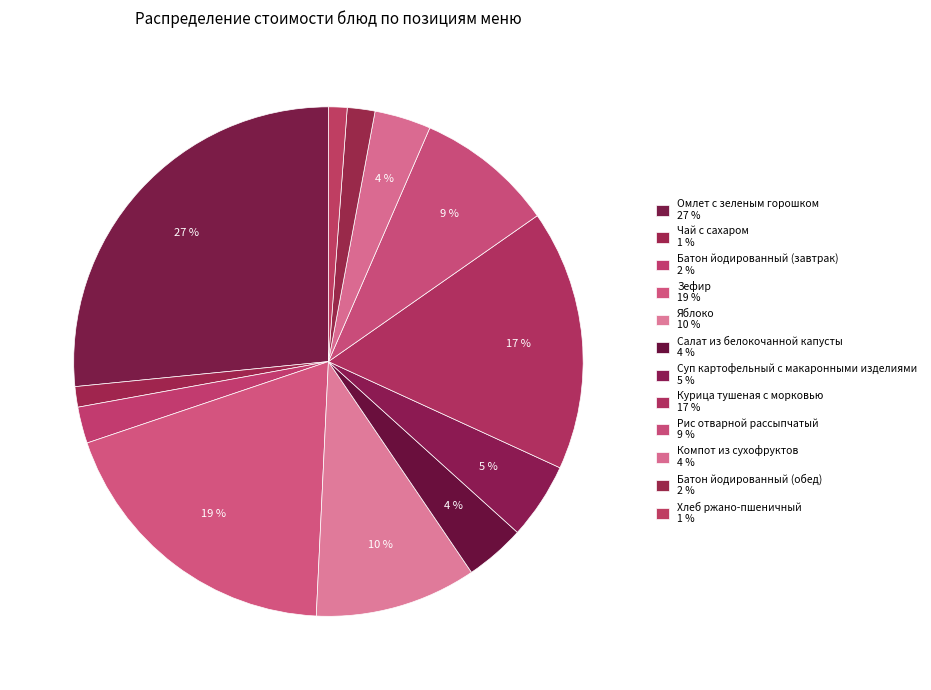

Is Рис отварной рассыпчатый the majority of the pie?

No